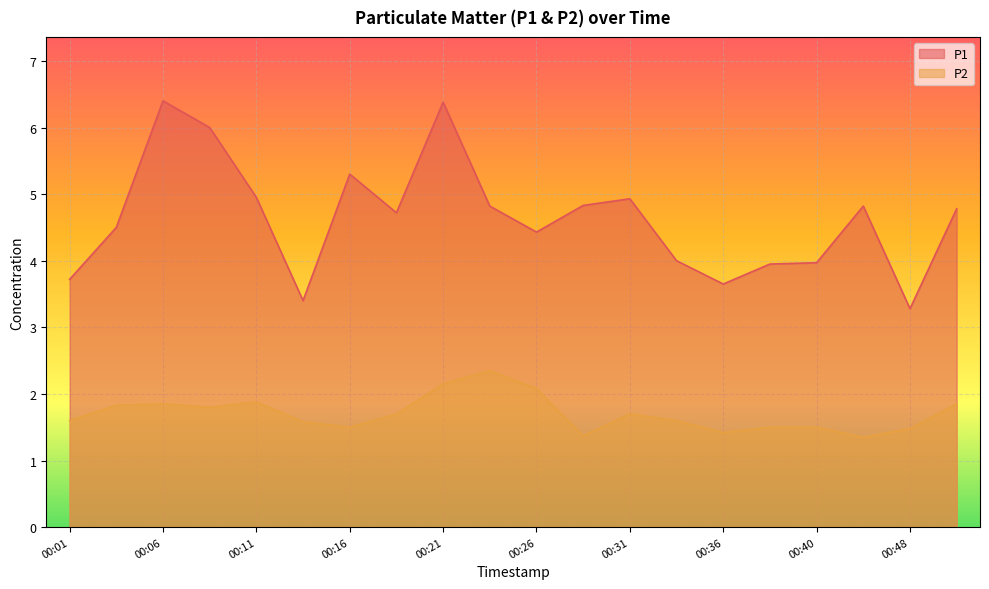

True or false: P1 and P2 intersect in this chart.

False